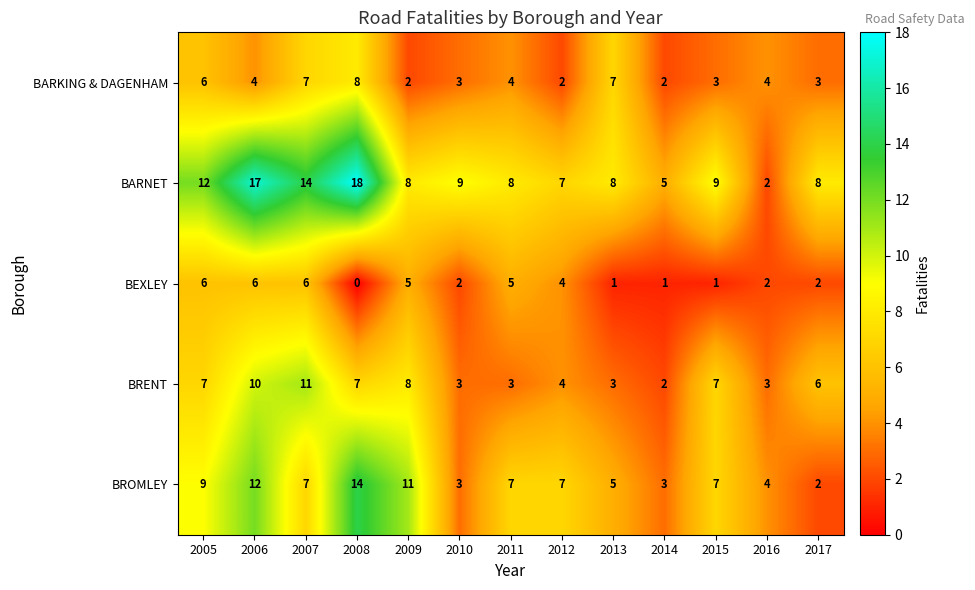

Which series has the largest total across all categories?

BARNET